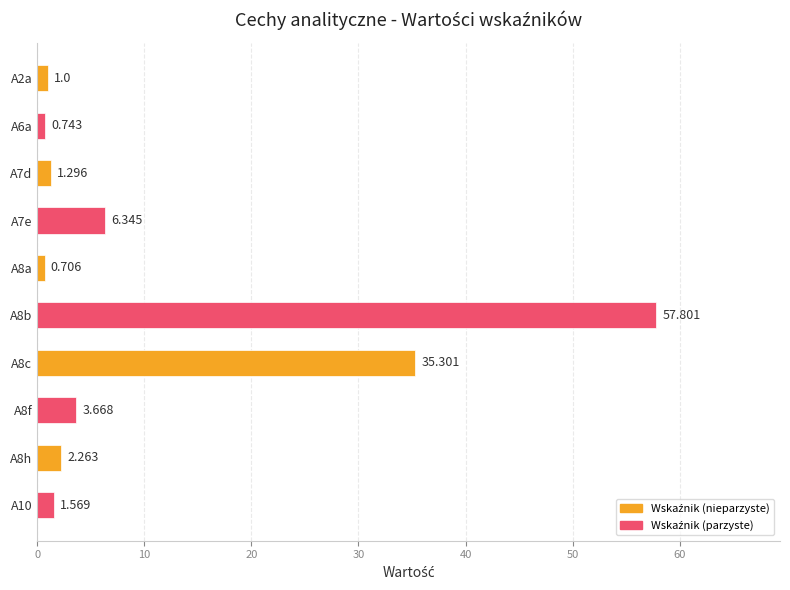

List the labels in order of value, largest first.

A8b, A8c, A7e, A8f, A8h, A10, A7d, A2a, A6a, A8a